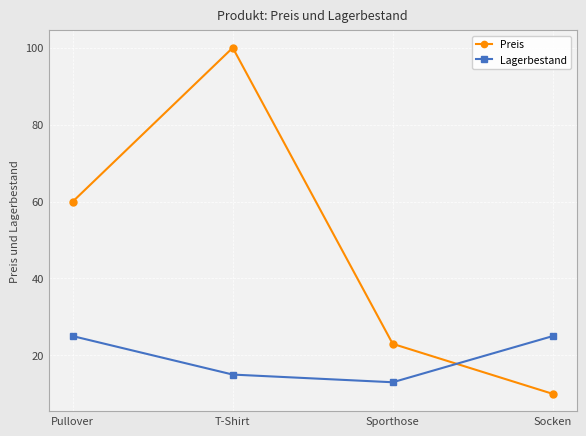

How many intersections are there between Preis and Lagerbestand?

1